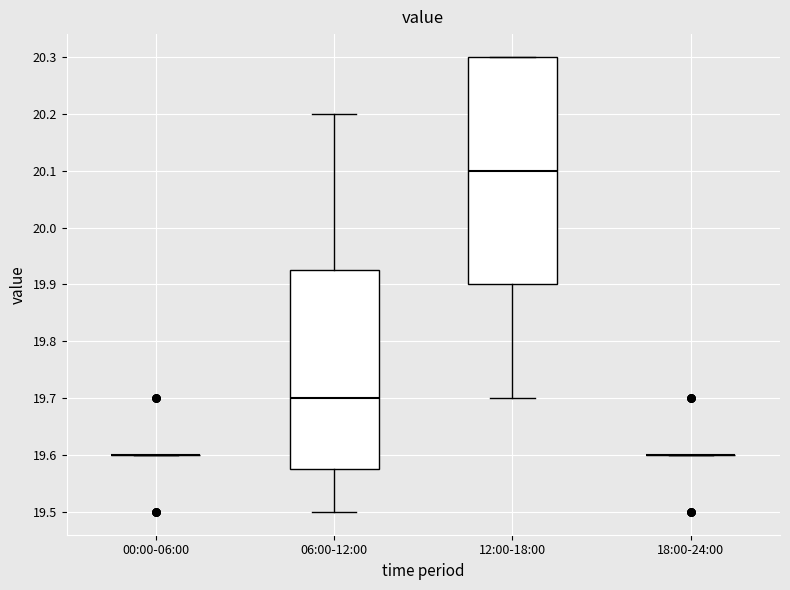

Reading left to right, read every box against the y-axis: the position of its median line, the range the box covers, and the ends of its whiskers. The values are not printed on the chart, so give them approximately, as read against the axis.

00:00-06:00: box collapsed to a line at 19.60, whiskers 19.60 to 19.60
06:00-12:00: median 19.70, box 19.58 to 19.93, whiskers 19.50 to 20.20
12:00-18:00: median 20.10, box 19.90 to 20.30, whiskers 19.70 to 20.30
18:00-24:00: box collapsed to a line at 19.60, whiskers 19.60 to 19.60